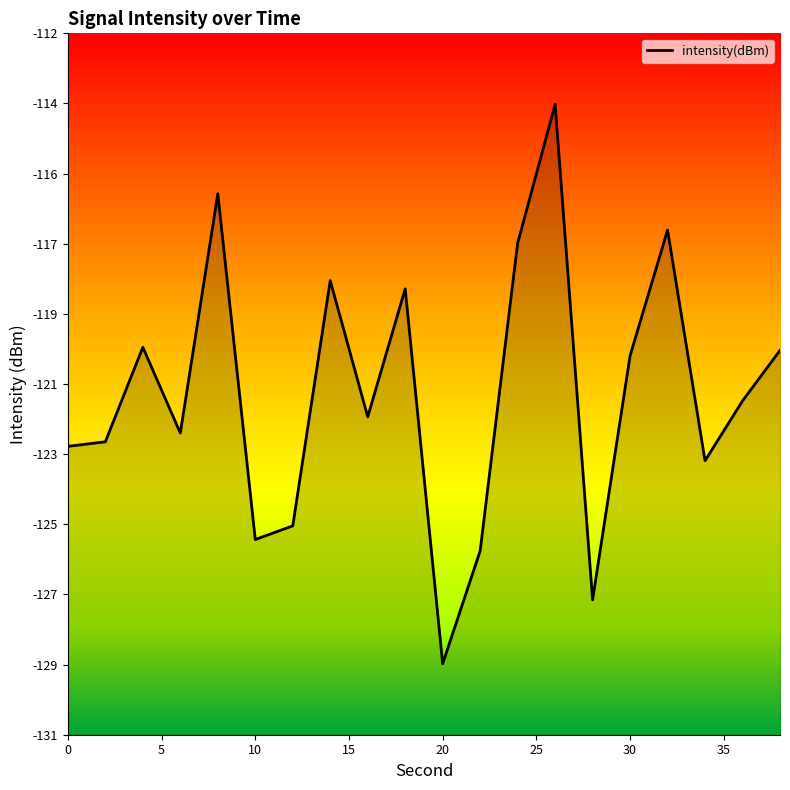

How many points are lower than both their immediate neighbors (excluding endpoints)?

6